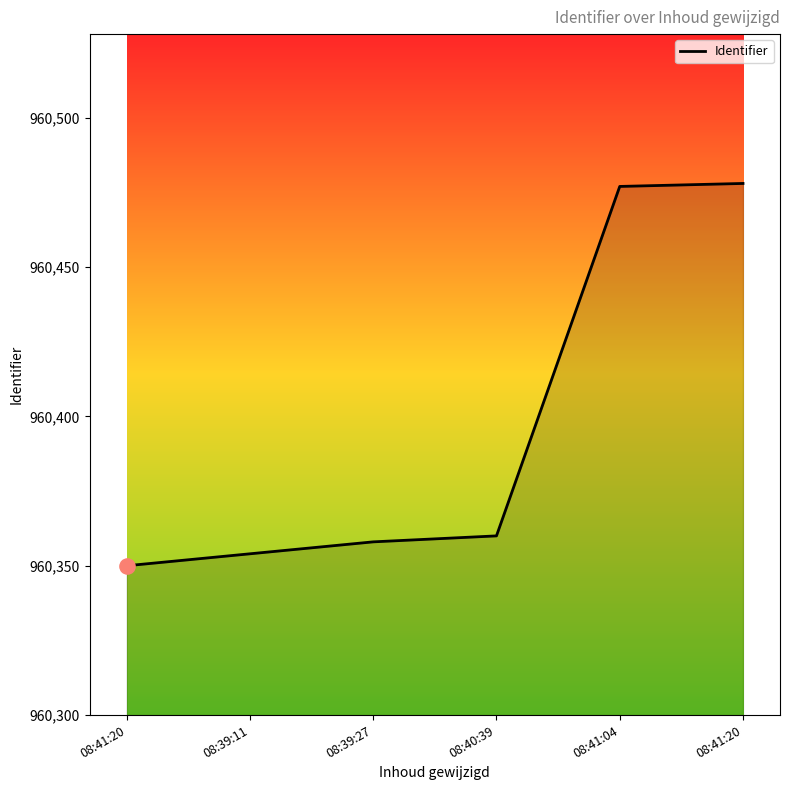

Which has a higher value, 08:39:27 or 08:40:39?

08:40:39